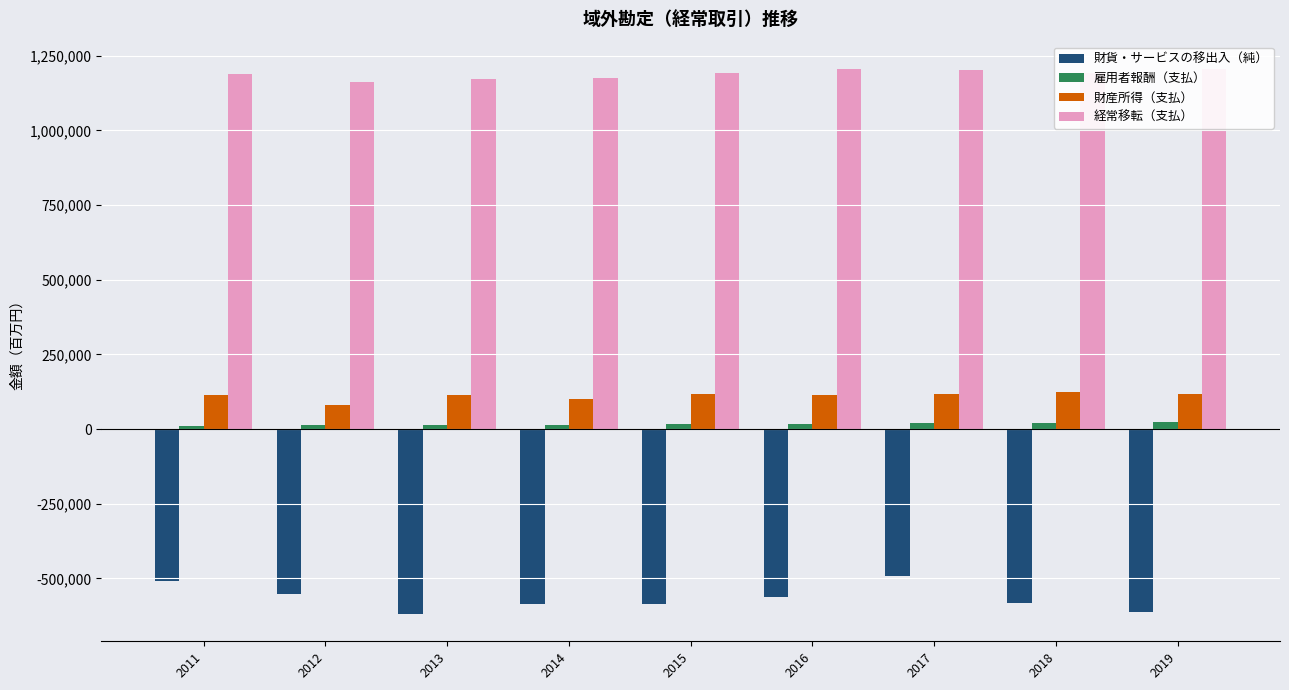

Rank the series by their maximum value, from lowest to highest.

財貨・サービスの移出入（純）, 雇用者報酬（支払）, 財産所得（支払）, 経常移転（支払）